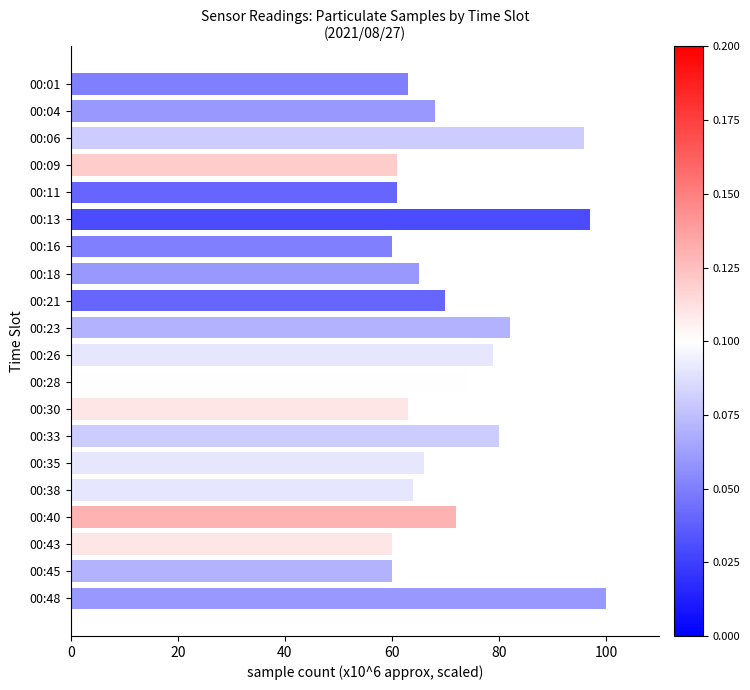

What is the value of the 2nd bar from the top?

68